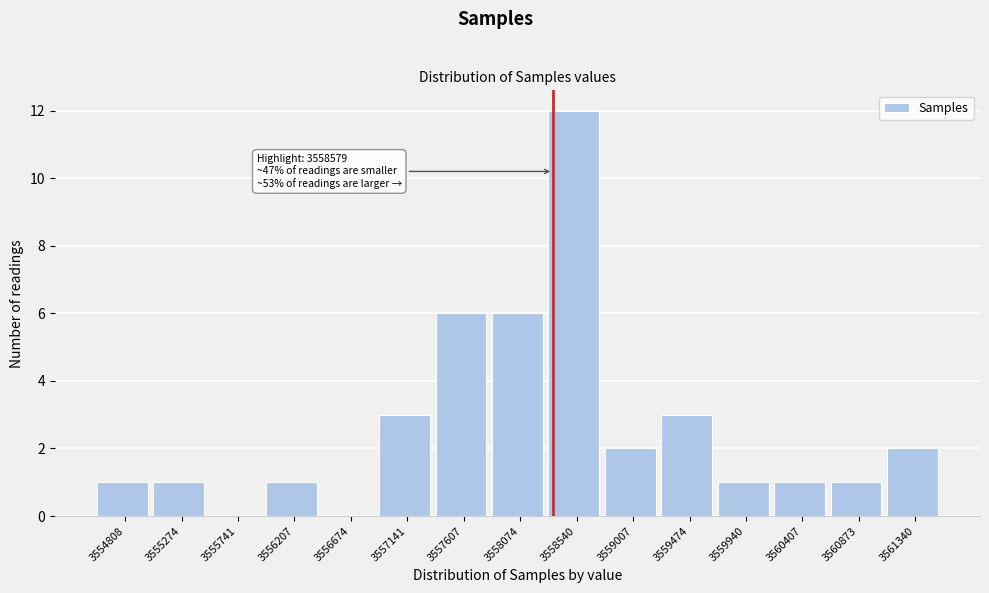

Reading left to right, transcribe all the data shown in this chart.

3554808=1	3555274=1	3555741=0	3556207=1	3556674=0	3557141=3	3557607=6	3558074=6	3558540=12	3559007=2	3559474=3	3559940=1	3560407=1	3560873=1	3561340=2